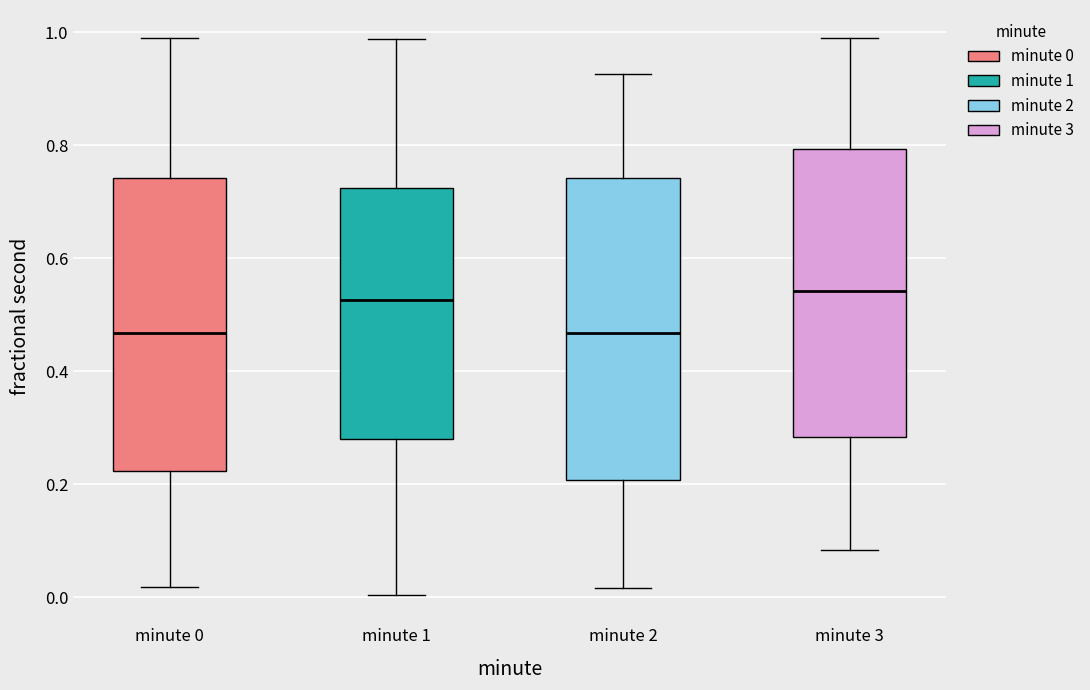

Where does the median line of the box for minute 2 sit on the y-axis? The values are not printed on the chart, so give them approximately, as read against the axis.

0.46